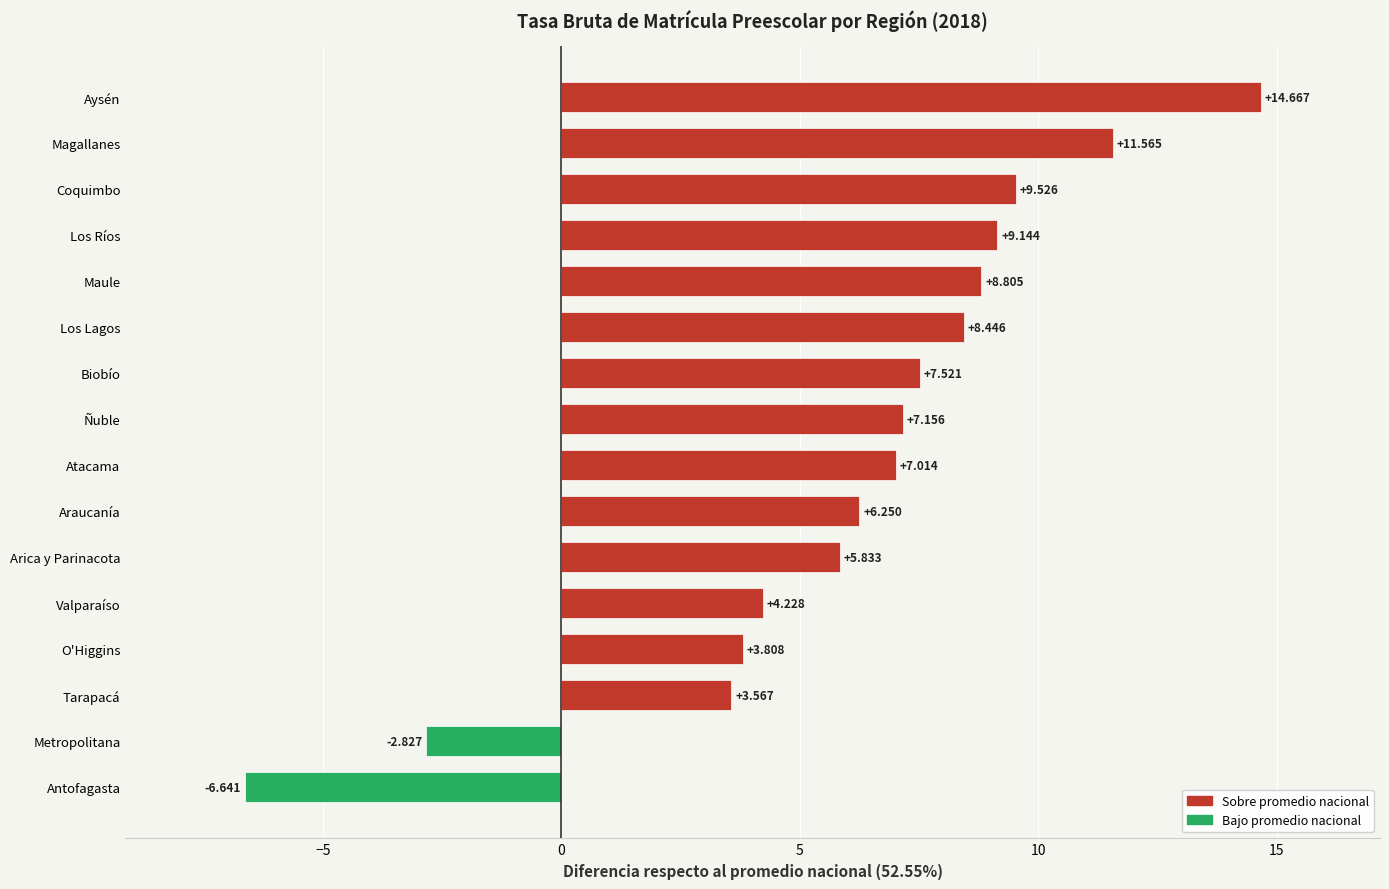

At which label is the value closest to 4?

O'Higgins